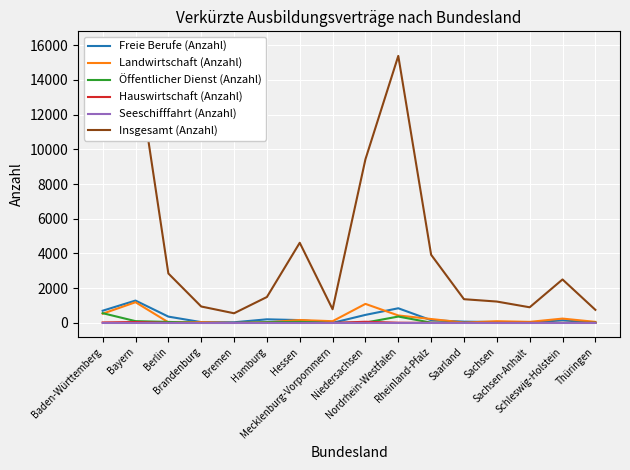

What is the greatest value displayed?

15990